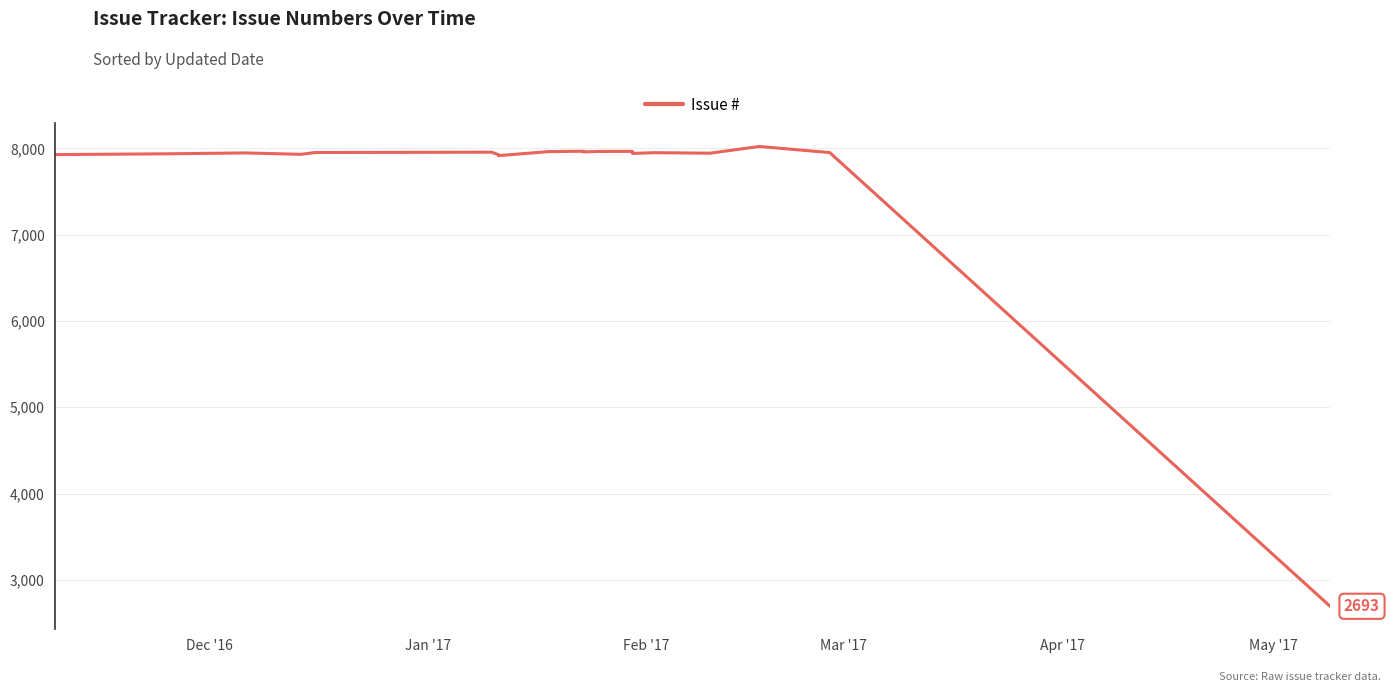

Is this an area chart (filled region under the line)?

No